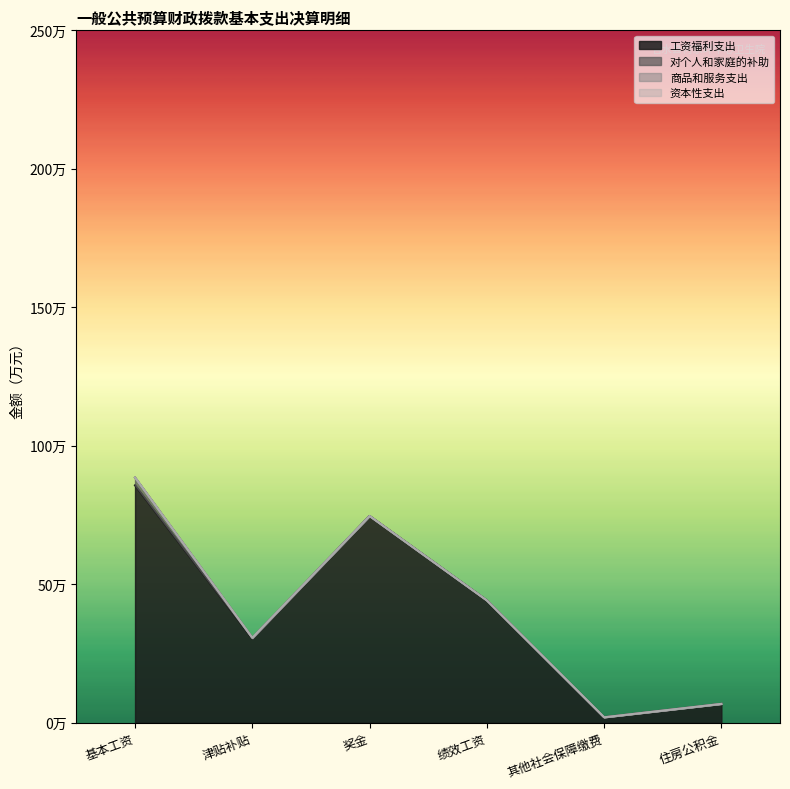

At 其他社会保障缴费, list the series in order from largest to smallest.

工资福利支出, 对个人和家庭的补助, 商品和服务支出, 资本性支出